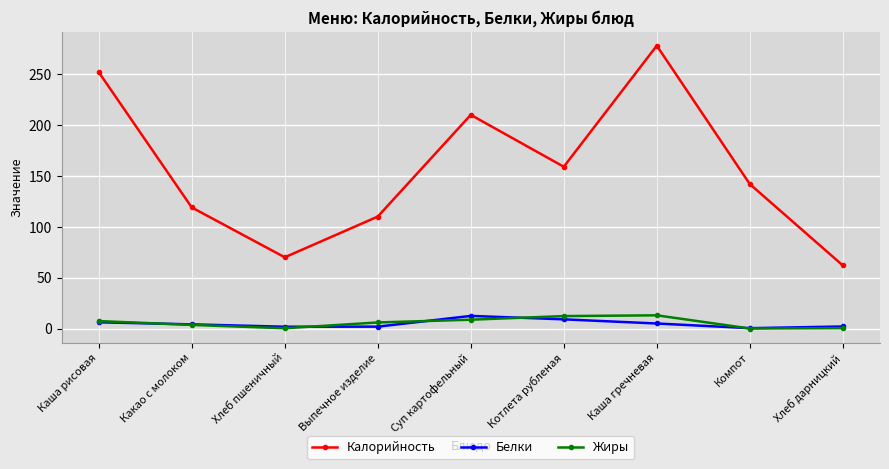

What is the difference between the second highest and second lowest values in the Белки series?

7.3